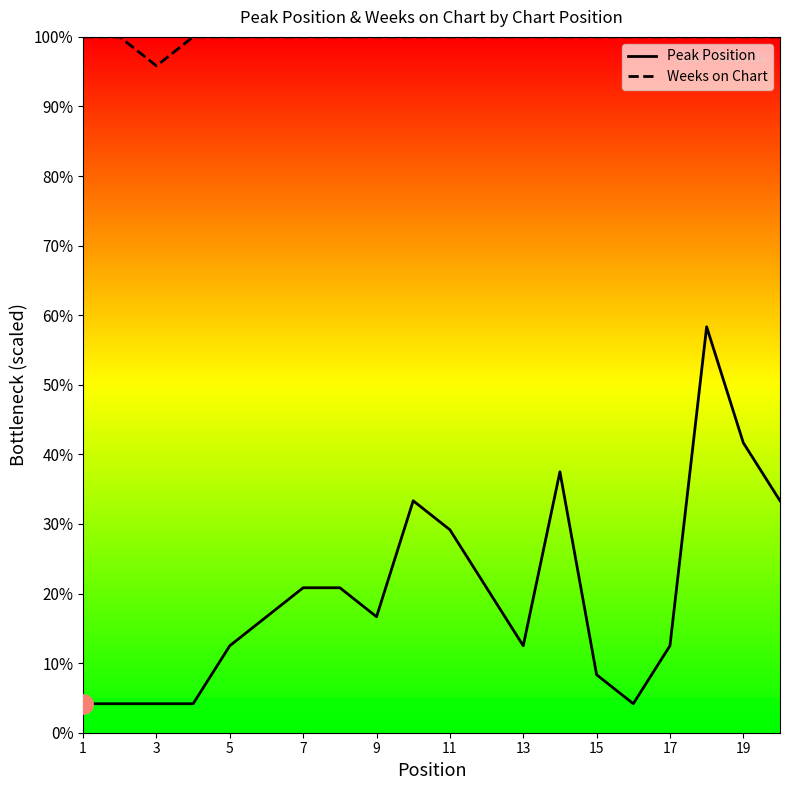

What value does the Weeks on Chart series have at 19?

100.0